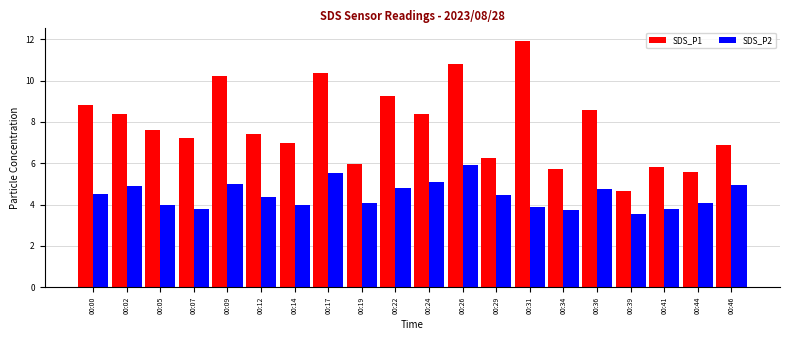

Rank the series by their average value, from highest to lowest.

SDS_P1, SDS_P2